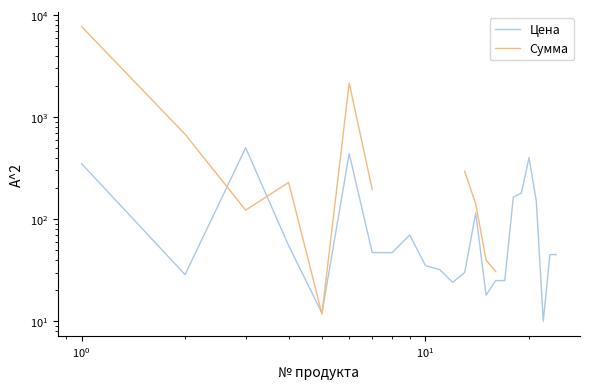

What is the difference between the maximum and minimum values in the Цена series?

490.0